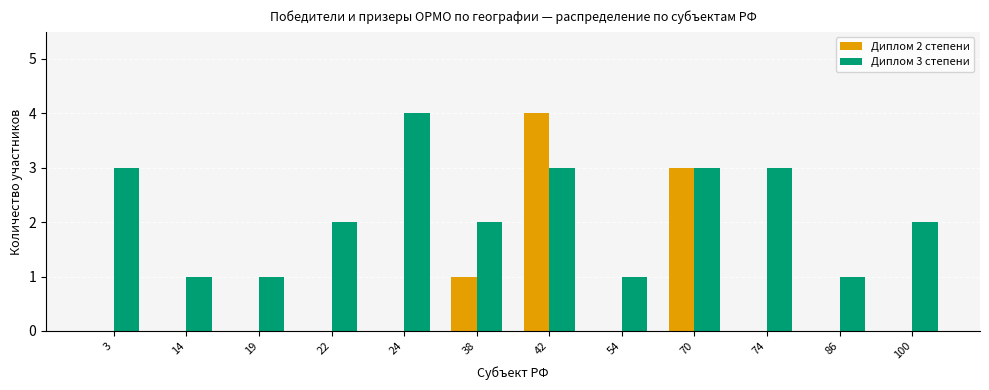

Reading left to right, transcribe all the data shown in this chart.

Диплом 2 степени: 0	0	0	0	0	1	4	0	3	0	0	0
Диплом 3 степени: 3	1	1	2	4	2	3	1	3	3	1	2